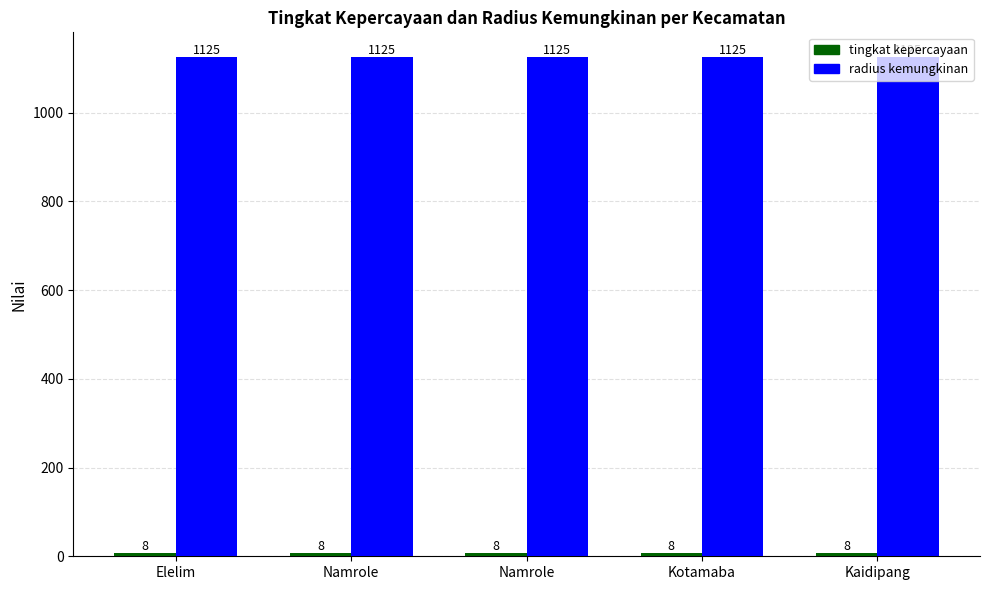

Count the number of categories in the chart.

5